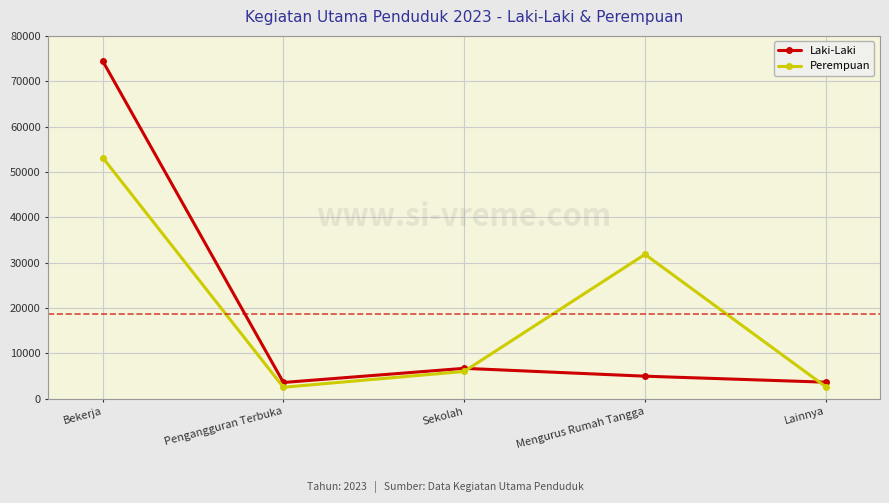

What is the maximum value for Perempuan?

53176